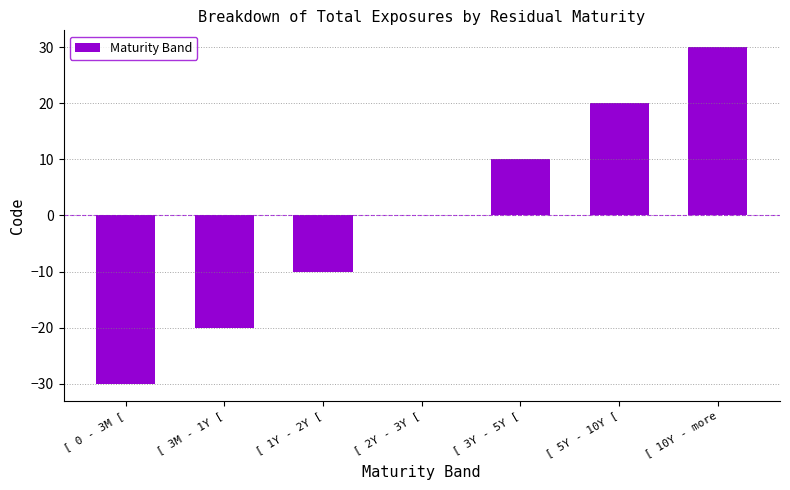

At which category does the chart reach its peak across all series?

[ 10Y - more